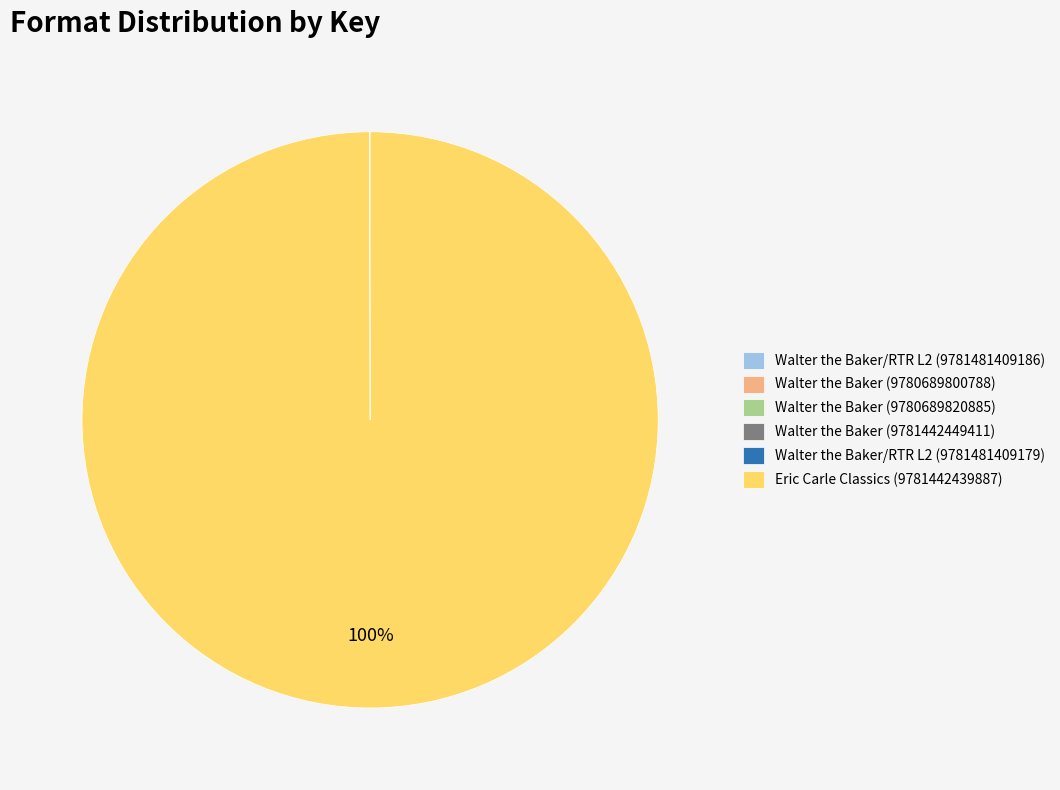

Which category has the biggest portion of the pie?

Eric Carle Classics (9781442439887)